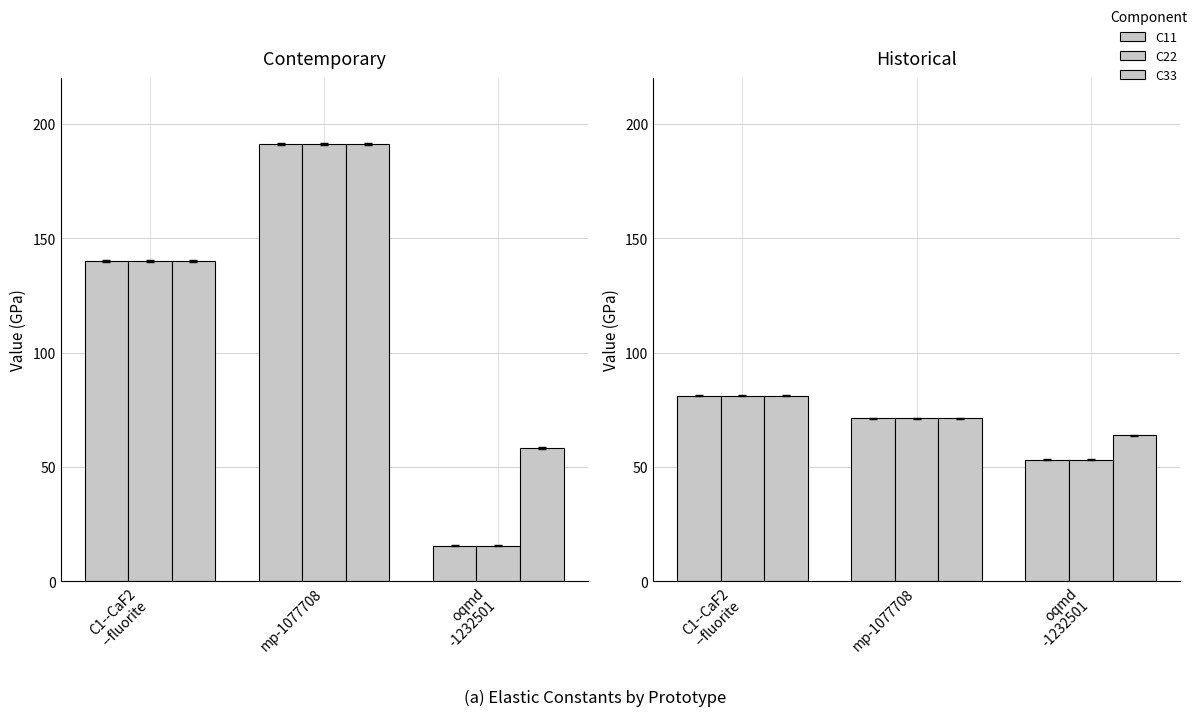

At which label does C33 first exceed 71?

C1--CaF2
--fluorite